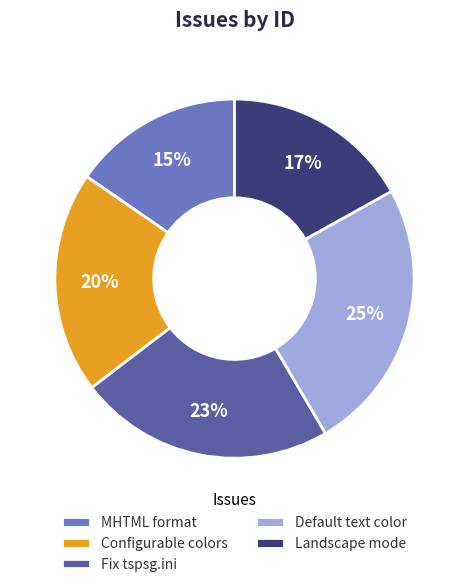

Is the sum of Configurable colors and Fix tspsg.ini greater than half?

No